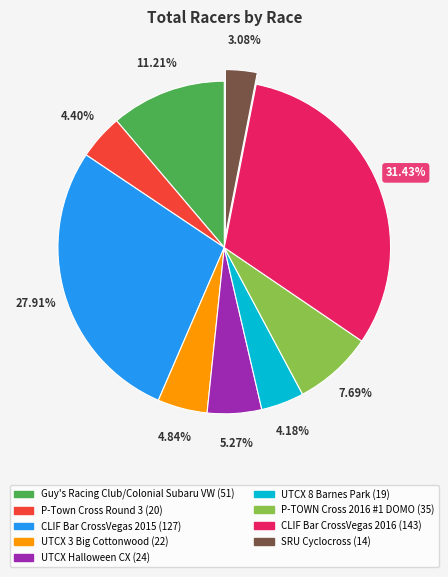

The Guy's Racing Club/Colonial Subaru VW slice represents 11% of the pie. True or false?

True